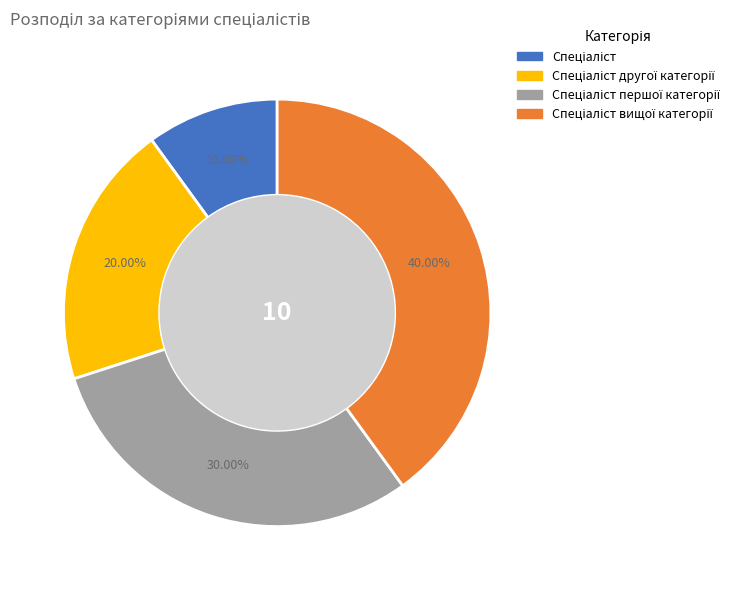

Does any single category account for the majority?

No